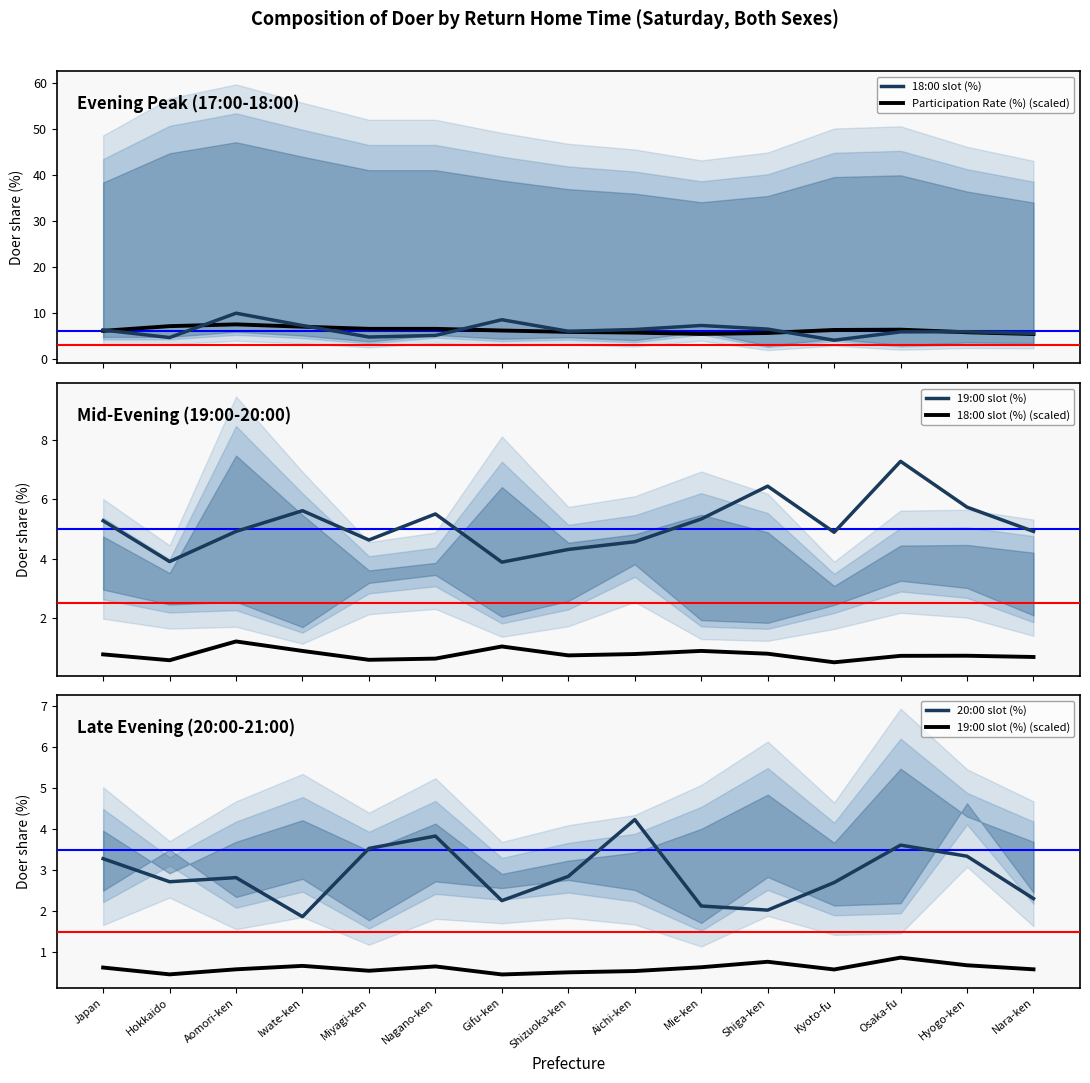

Reading left to right, list all the values displayed in this chart.

18:00 slot (%): Japan=6.3	Hokkaido=4.7	Aomori-ken=10.0	Iwate-ken=7.3	Miyagi-ken=4.8	Nagano-ken=5.1	Gifu-ken=8.6	Shizuoka-ken=6.0	Aichi-ken=6.4	Mie-ken=7.3	Shiga-ken=6.5	Kyoto-fu=4.1	Osaka-fu=5.9	Hyogo-ken=6.0	Nara-ken=5.6
Participation Rate (%) (scaled): Japan=6.1	Hokkaido=7.2	Aomori-ken=7.5	Iwate-ken=7.0	Miyagi-ken=6.6	Nagano-ken=6.6	Gifu-ken=6.2	Shizuoka-ken=5.9	Aichi-ken=5.8	Mie-ken=5.5	Shiga-ken=5.7	Kyoto-fu=6.3	Osaka-fu=6.4	Hyogo-ken=5.8	Nara-ken=5.4
19:00 slot (%): Japan=5.3	Hokkaido=3.9	Aomori-ken=4.9	Iwate-ken=5.6	Miyagi-ken=4.6	Nagano-ken=5.5	Gifu-ken=3.9	Shizuoka-ken=4.3	Aichi-ken=4.6	Mie-ken=5.3	Shiga-ken=6.5	Kyoto-fu=4.9	Osaka-fu=7.3	Hyogo-ken=5.7	Nara-ken=4.9
18:00 slot (%) (scaled): Japan=0.8	Hokkaido=0.6	Aomori-ken=1.2	Iwate-ken=0.9	Miyagi-ken=0.6	Nagano-ken=0.6	Gifu-ken=1.0	Shizuoka-ken=0.7	Aichi-ken=0.8	Mie-ken=0.9	Shiga-ken=0.8	Kyoto-fu=0.5	Osaka-fu=0.7	Hyogo-ken=0.7	Nara-ken=0.7
20:00 slot (%): Japan=3.3	Hokkaido=2.7	Aomori-ken=2.8	Iwate-ken=1.9	Miyagi-ken=3.5	Nagano-ken=3.8	Gifu-ken=2.3	Shizuoka-ken=2.9	Aichi-ken=4.2	Mie-ken=2.1	Shiga-ken=2.0	Kyoto-fu=2.7	Osaka-fu=3.6	Hyogo-ken=3.3	Nara-ken=2.3
19:00 slot (%) (scaled): Japan=0.6	Hokkaido=0.5	Aomori-ken=0.6	Iwate-ken=0.7	Miyagi-ken=0.6	Nagano-ken=0.7	Gifu-ken=0.5	Shizuoka-ken=0.5	Aichi-ken=0.5	Mie-ken=0.6	Shiga-ken=0.8	Kyoto-fu=0.6	Osaka-fu=0.9	Hyogo-ken=0.7	Nara-ken=0.6